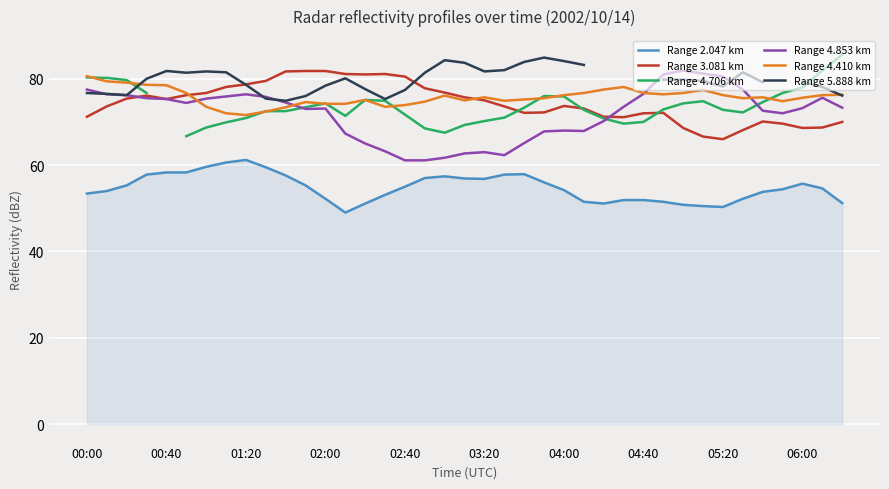

True or false: Range 2.047 km has a value of 23.4 at 23.

False